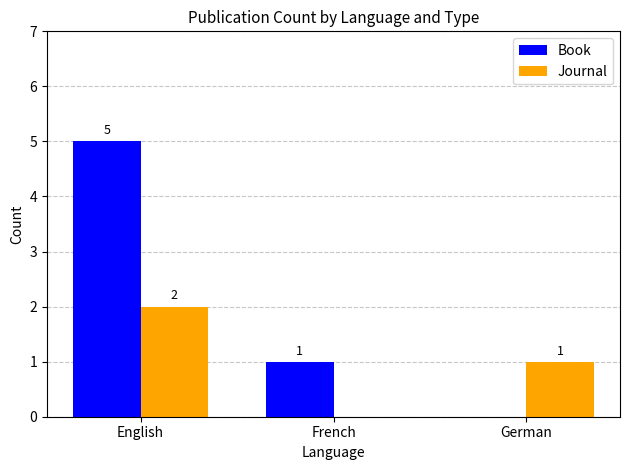

How many data points does each series have?

3